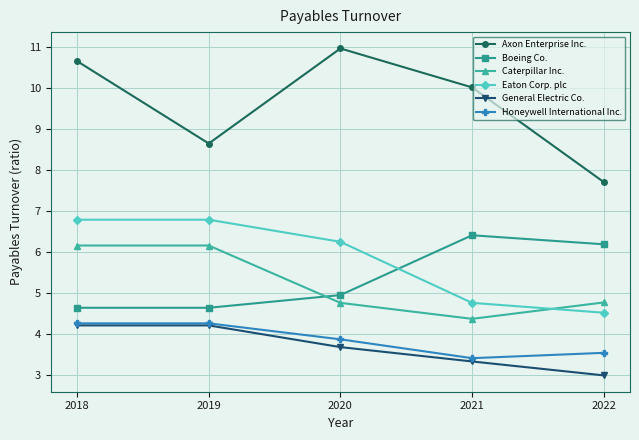

What is the greatest value displayed?

11.0